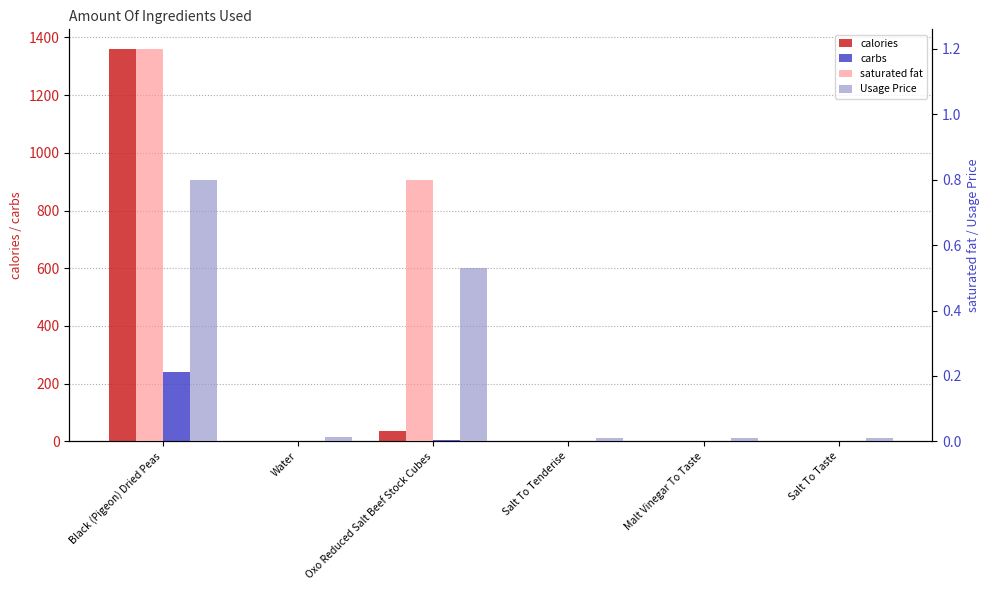

List the labels in order of saturated fat value, largest first.

Black (Pigeon) Dried Peas, Oxo Reduced Salt Beef Stock Cubes, Water, Salt To Tenderise, Malt Vinegar To Taste, Salt To Taste